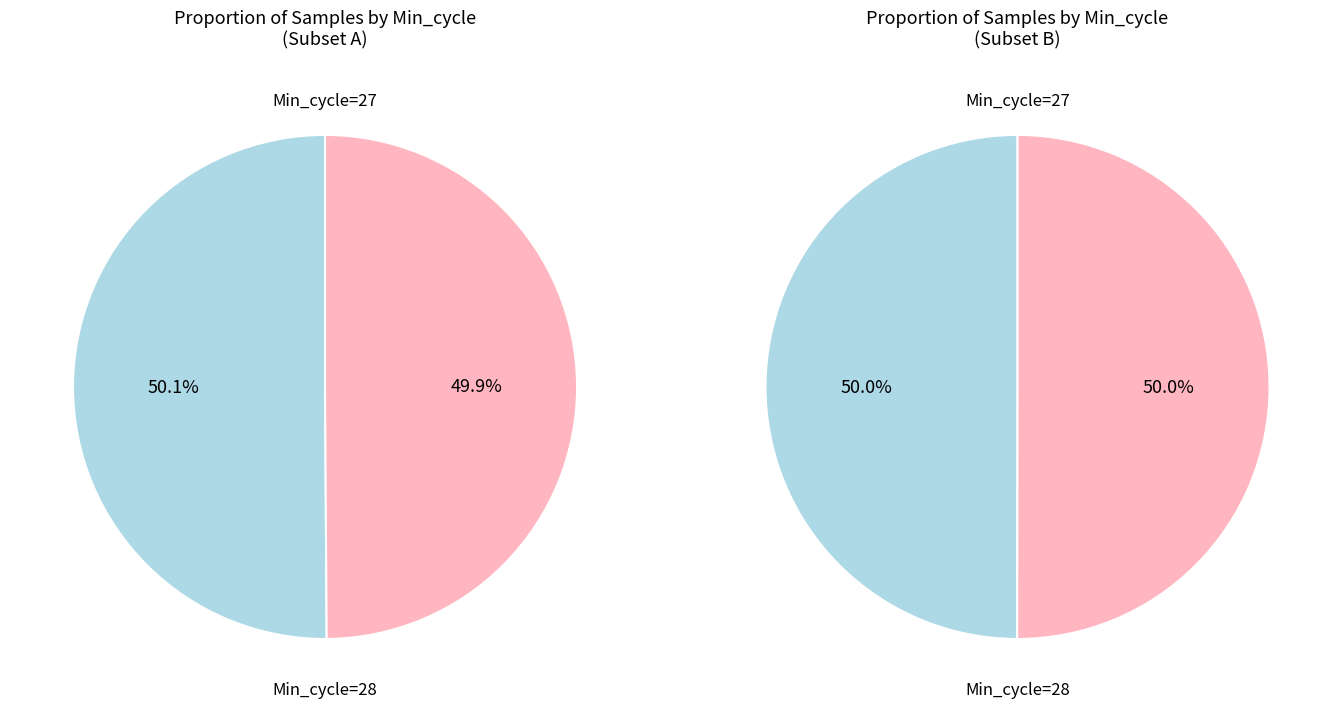

What is the majority slice?

Min_cycle=27